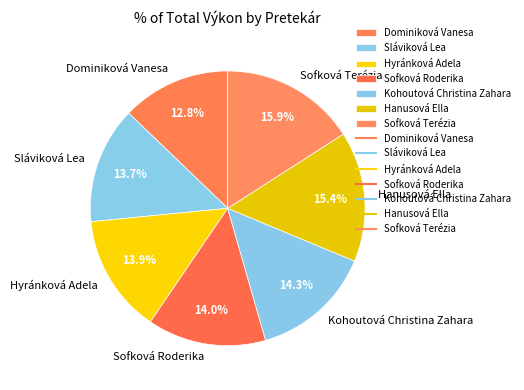

To the nearest percent, what is the difference between the largest and smallest slice percentages?

3%